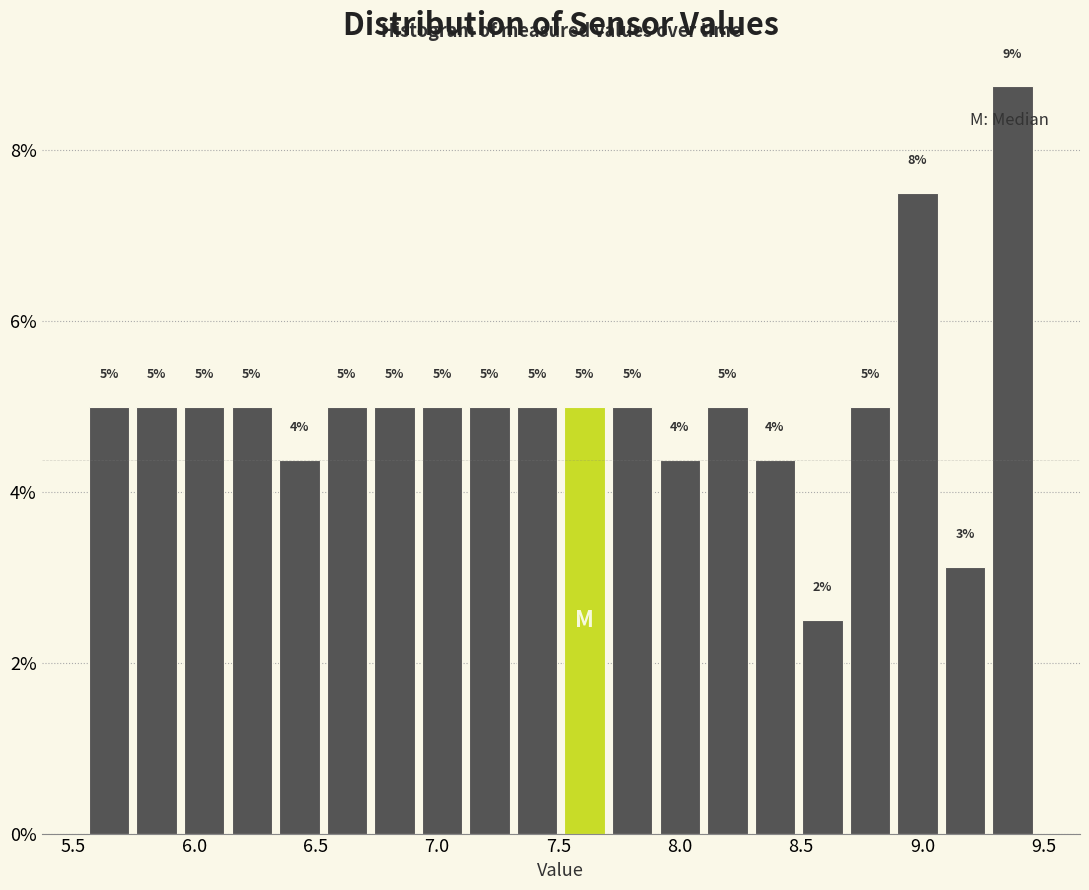

Around what value on the x-axis is the tallest bar? Give the approximate position of its centre, as read against the axis.

9.35